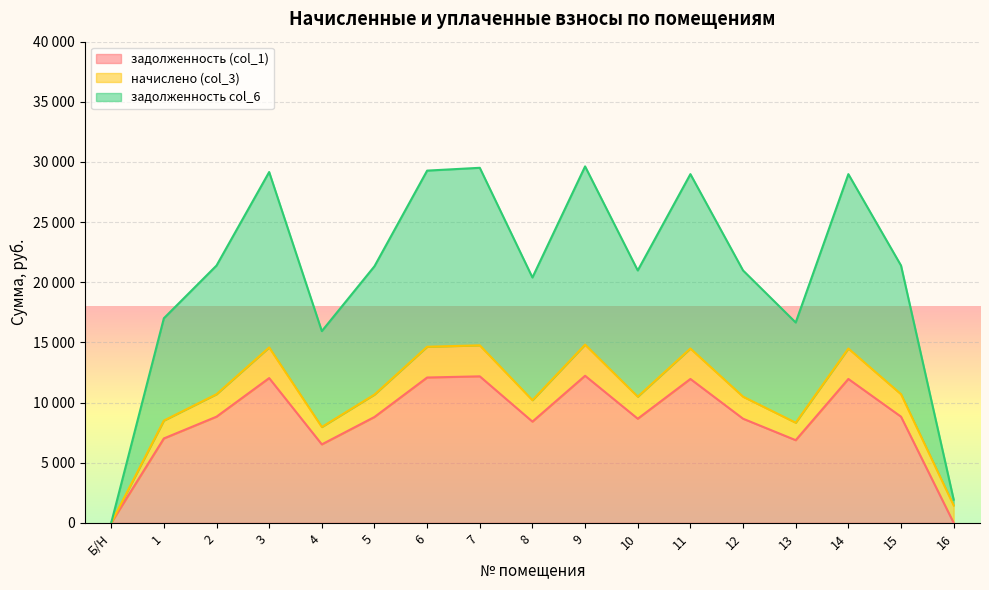

What is the difference between the second highest and minimum values in the задолженность col_6 series?

29515.3